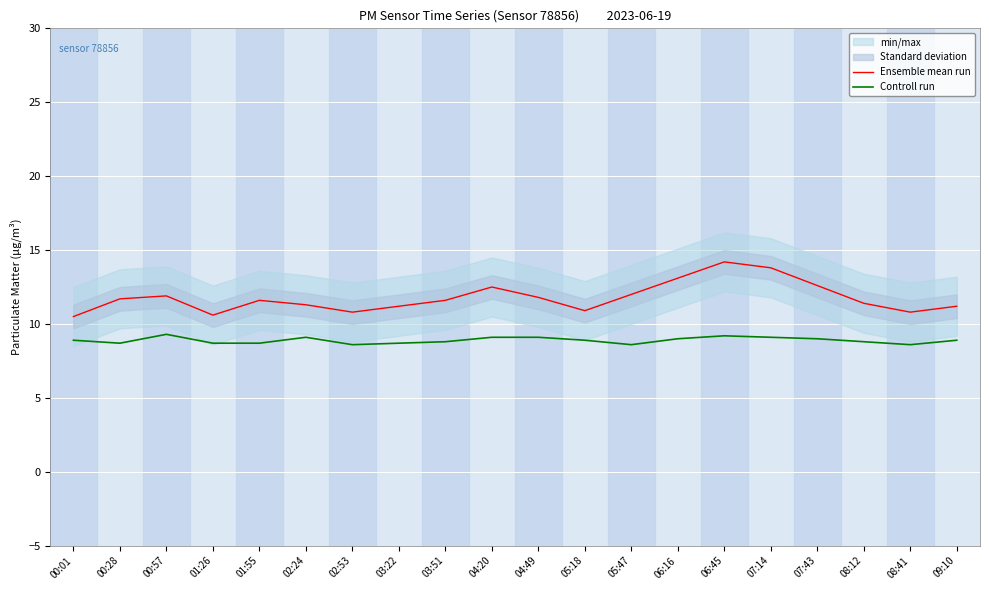

True or false: Ensemble mean run and Controll run cross at least once.

False